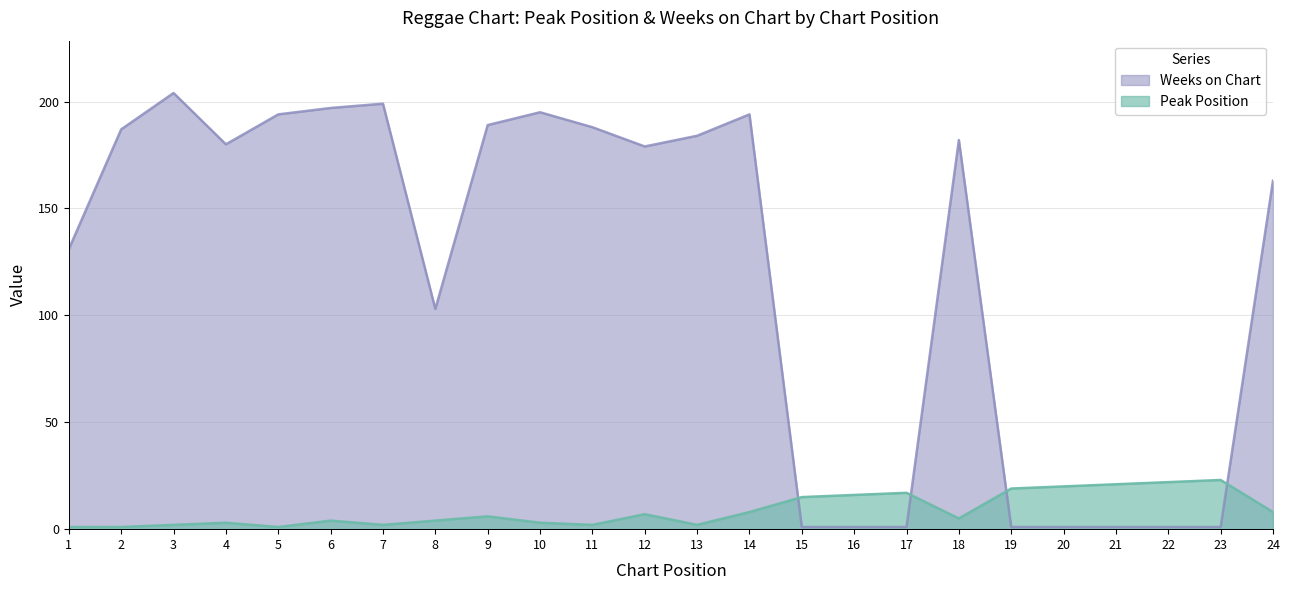

At 5, list the series in order from smallest to largest.

Peak Position, Weeks on Chart